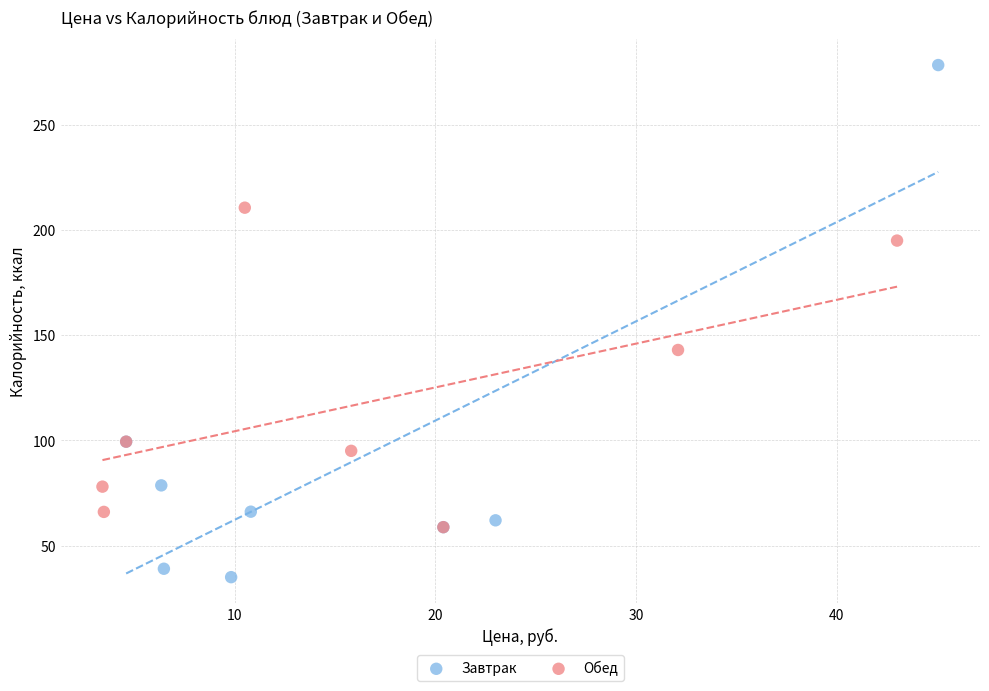

Which series reaches the minimum Y coordinate?

Завтрак